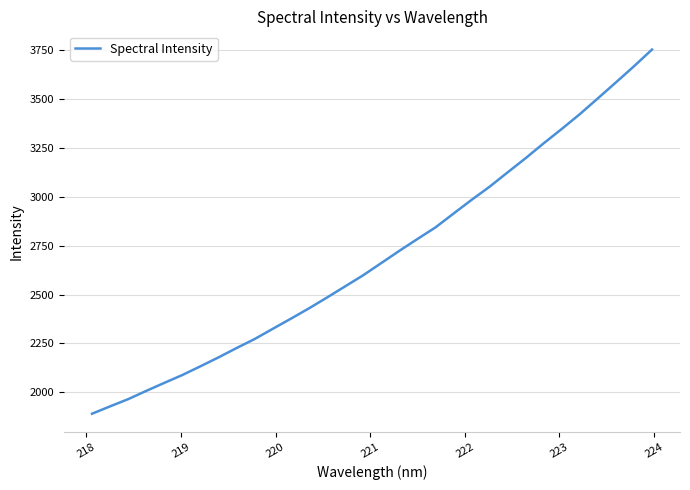

What is the minimum value shown in the chart?

1890.2